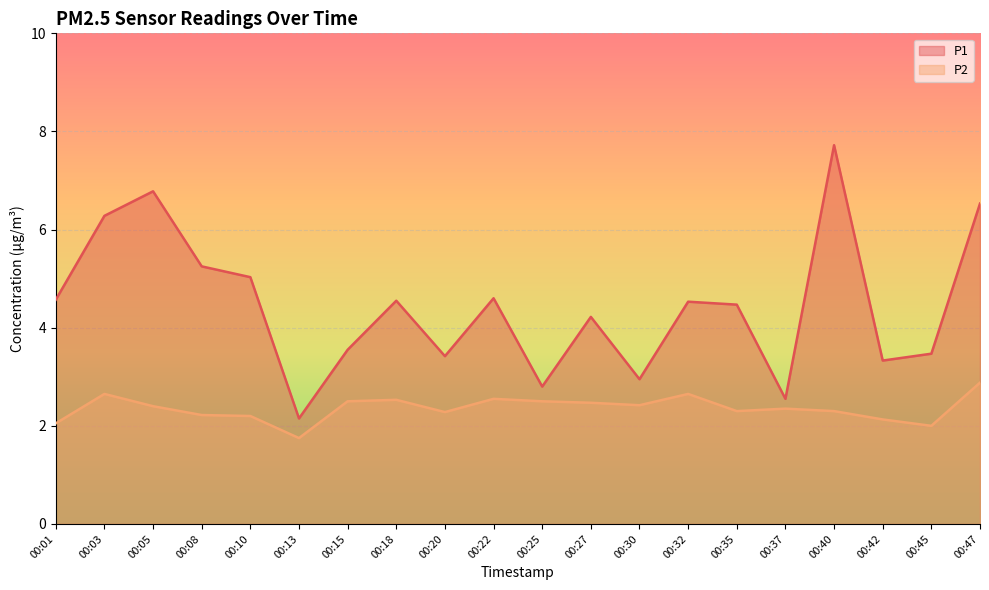

The value of P2 at 00:03 is 2.6. True or false?

True